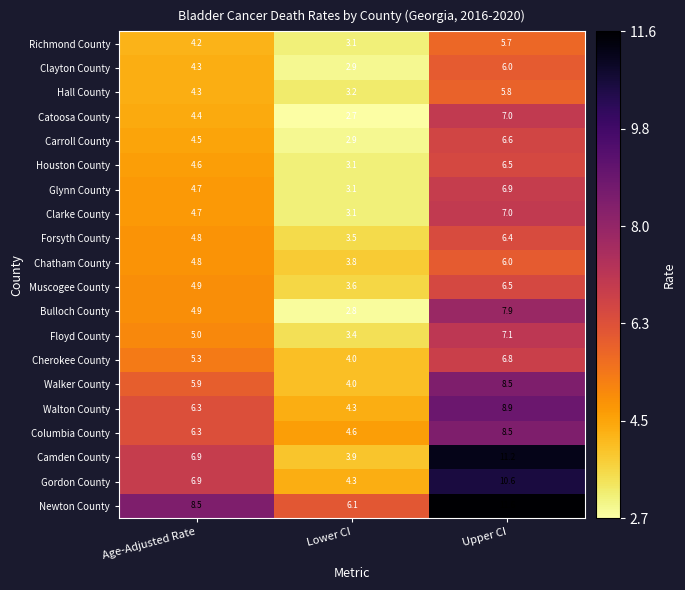

What is the greatest value displayed?

11.6